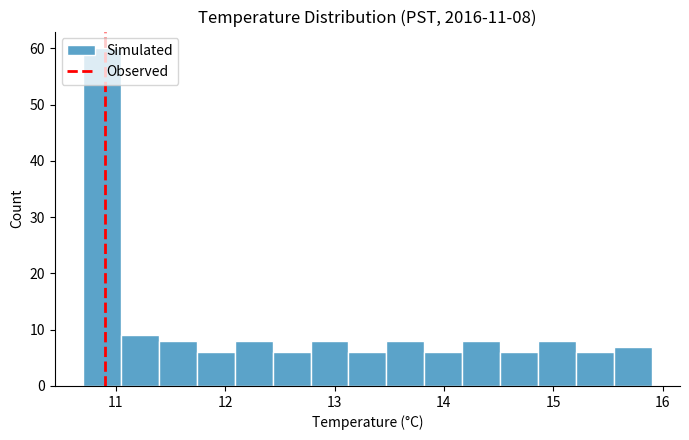

Read against the x-axis, roughly where is the centre of the tallest bar?

10.9